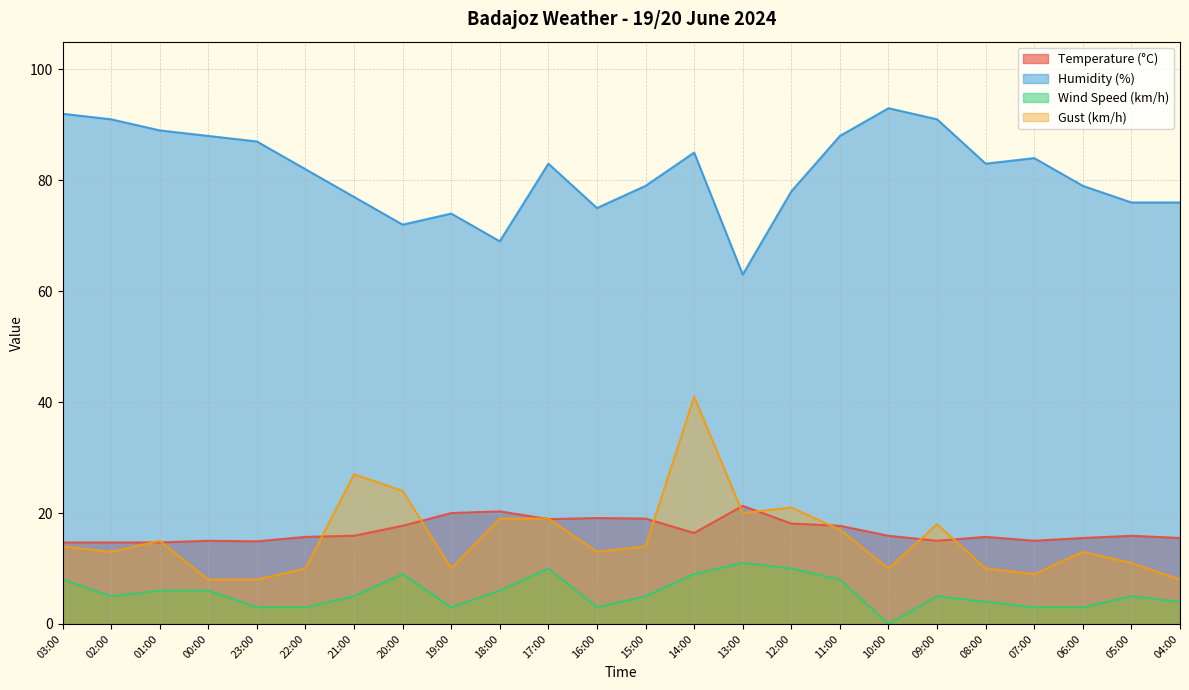

What is the value of the Humidity (%) point at the 3rd from the left?

89.0